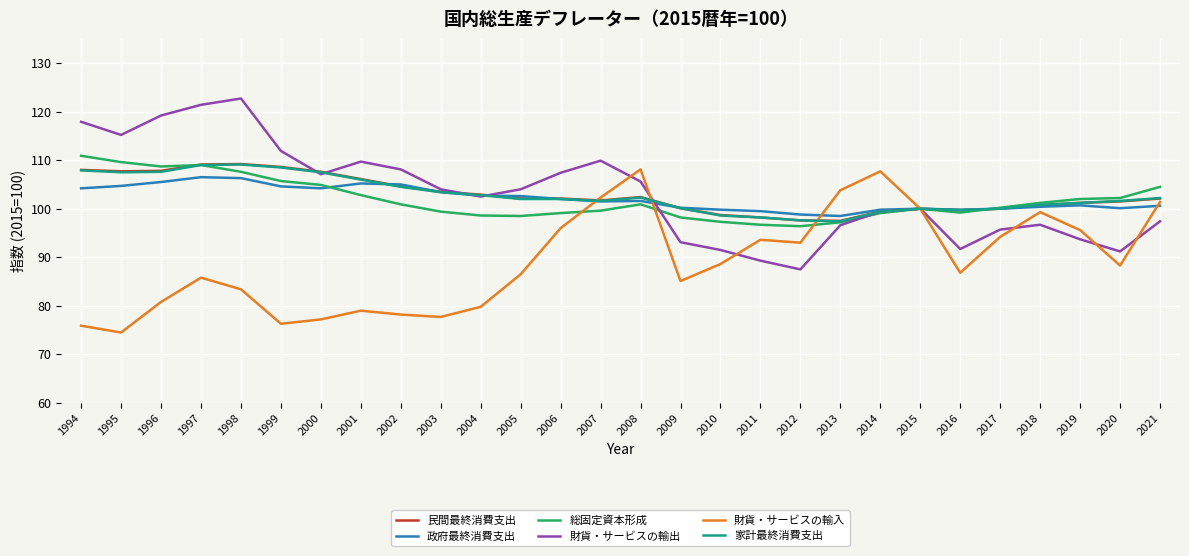

What is the total value across all series at 2016?

576.9